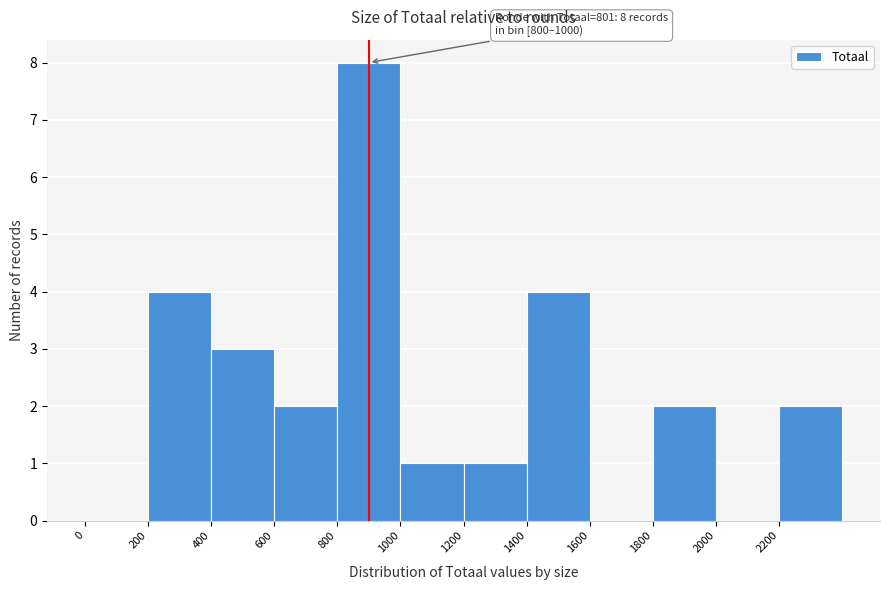

Which range on the x-axis has the tallest bar?

800 to 1000